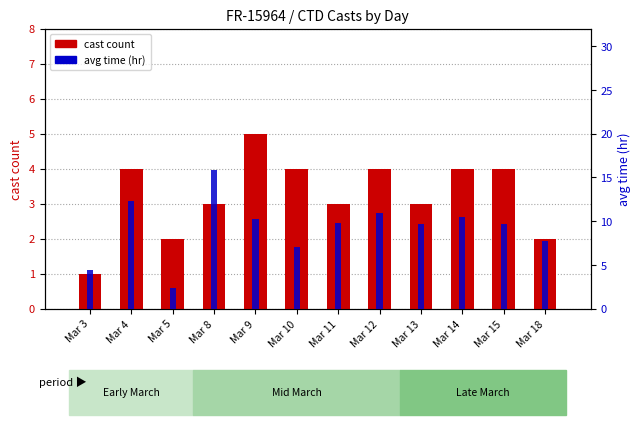

List the series in order of their overall mean, lowest first.

cast count, avg time (hr)